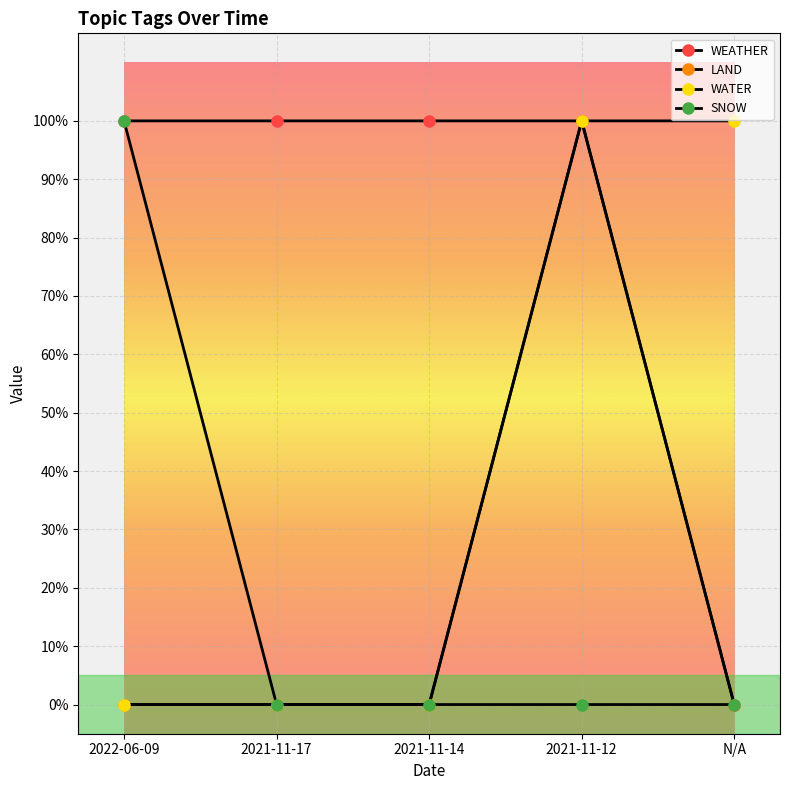

Which label corresponds to the largest value in the chart?

2022-06-09